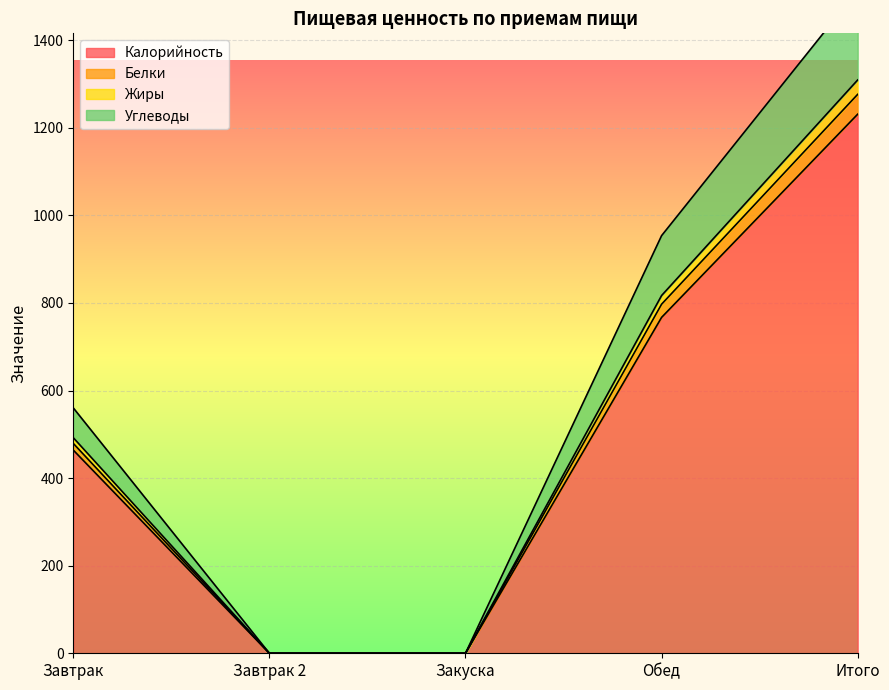

Which category has the highest value in the Калорийность series?

Итого